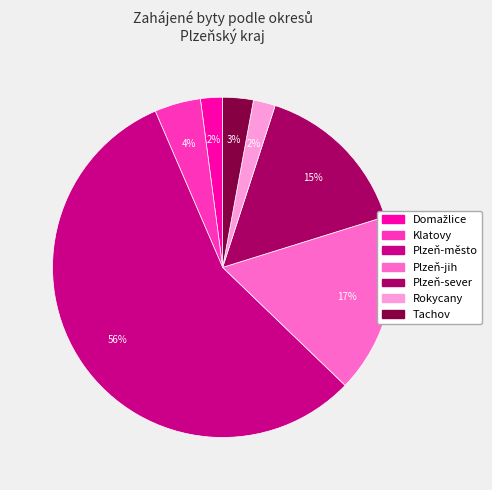

The Klatovy slice represents 4% of the pie. True or false?

True